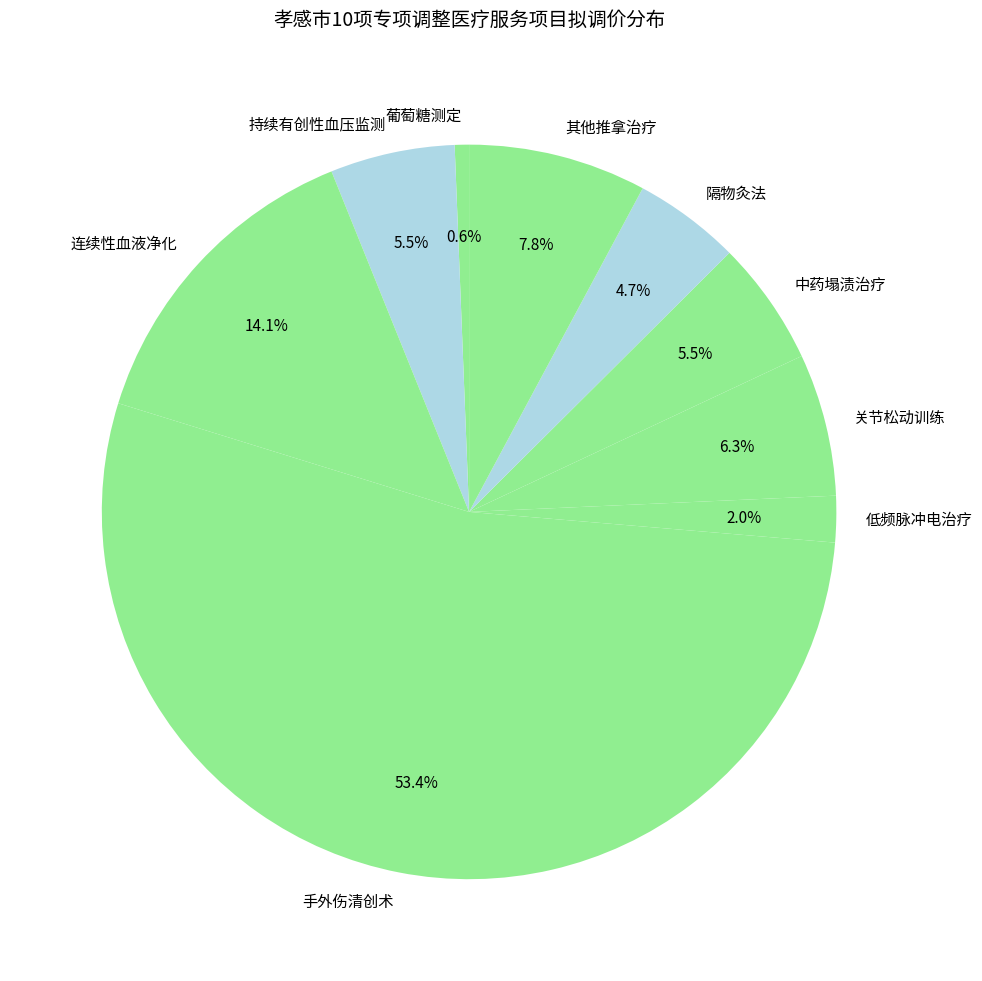

To the nearest percent, what is the combined percentage of 中药塌渍治疗 and 持续有创性血压监测?

11%